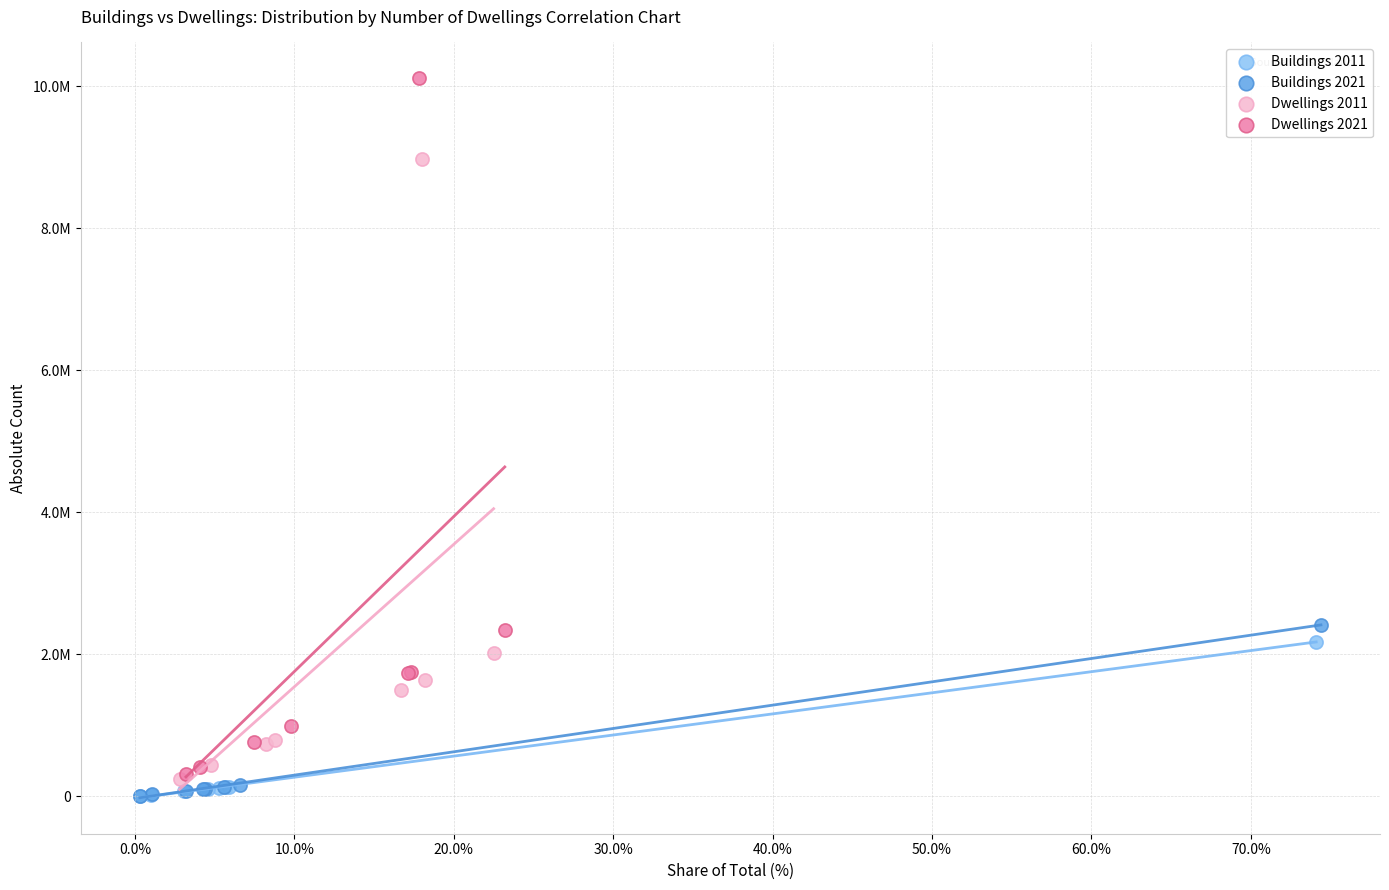

Which series contains the highest Y value?

Dwellings 2021